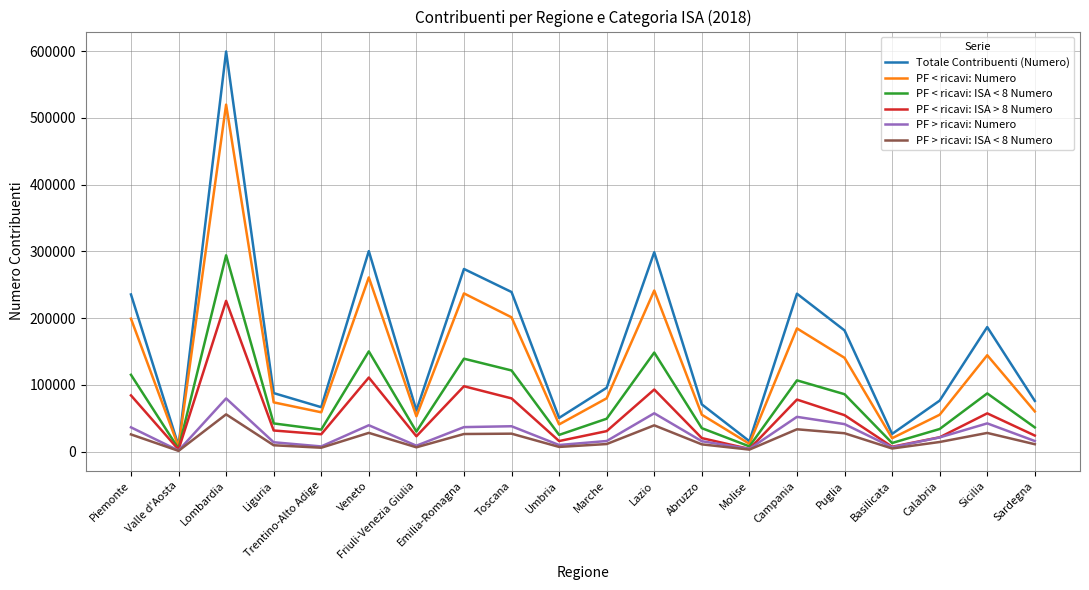

Which series changed the most between Marche and Sicilia?

Totale Contribuenti (Numero)